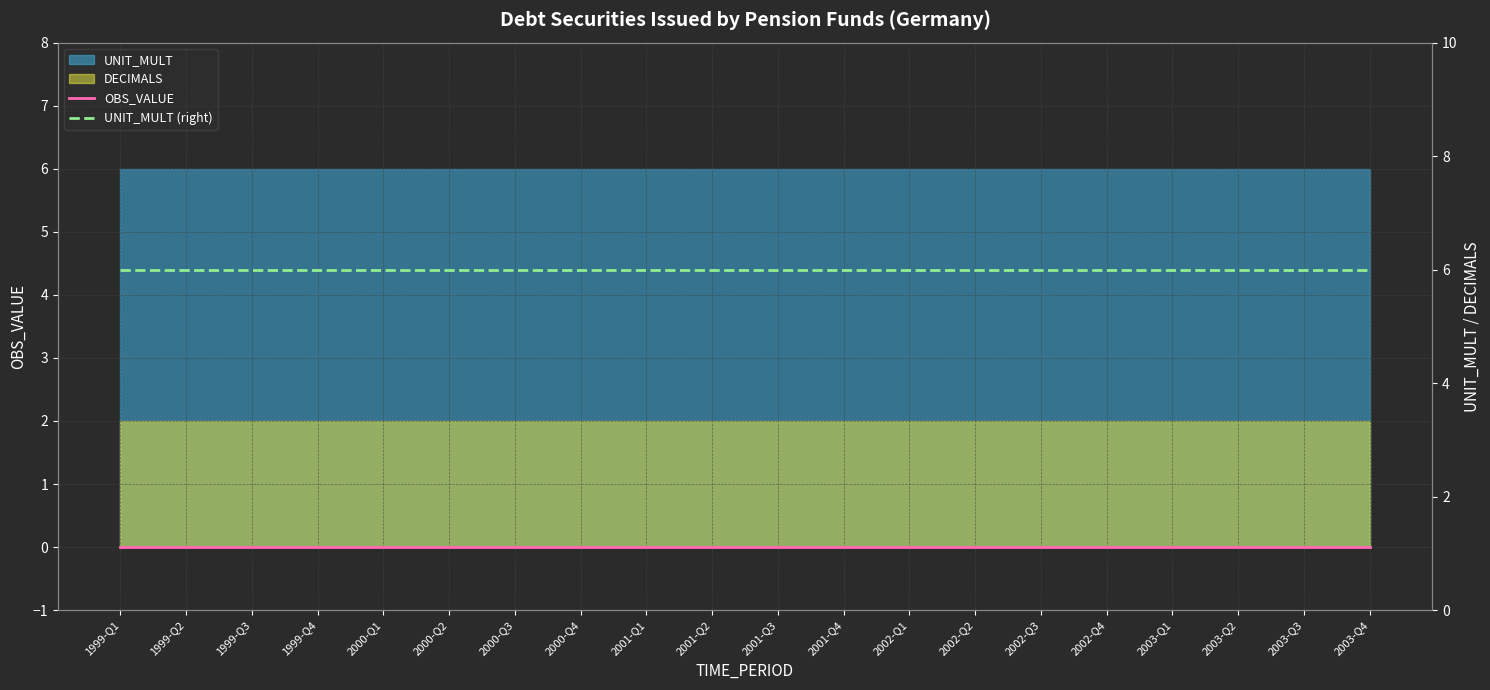

Which series has the largest range (max minus min)?

OBS_VALUE